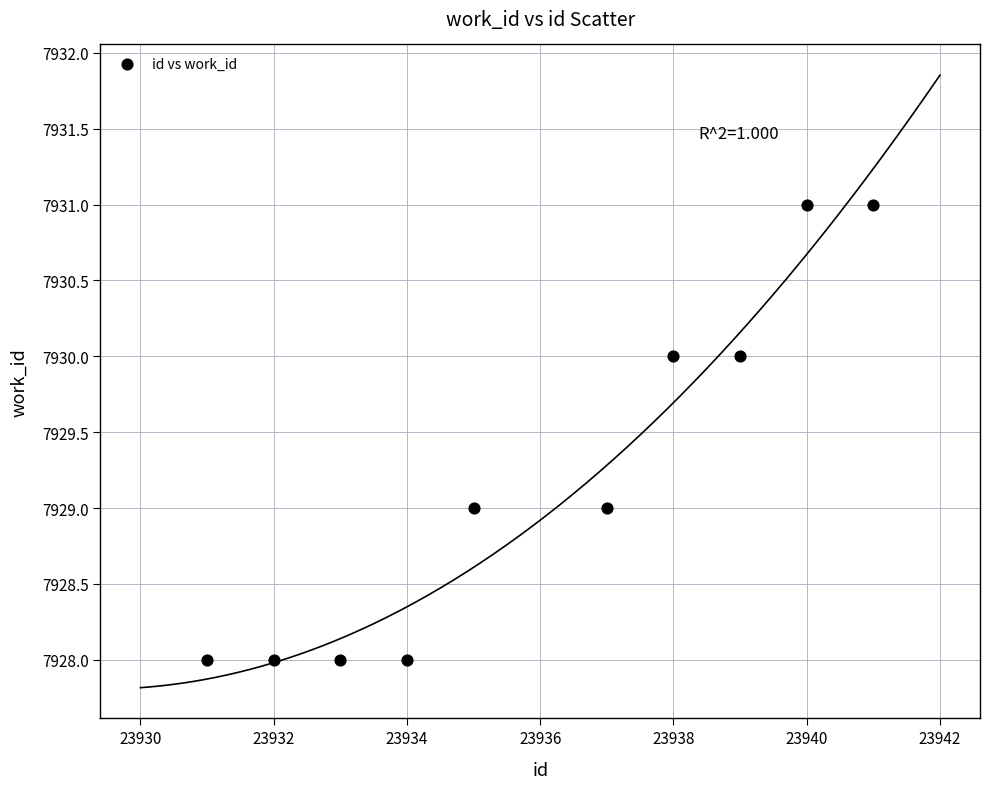

What is the range of X values (max minus min)?

10